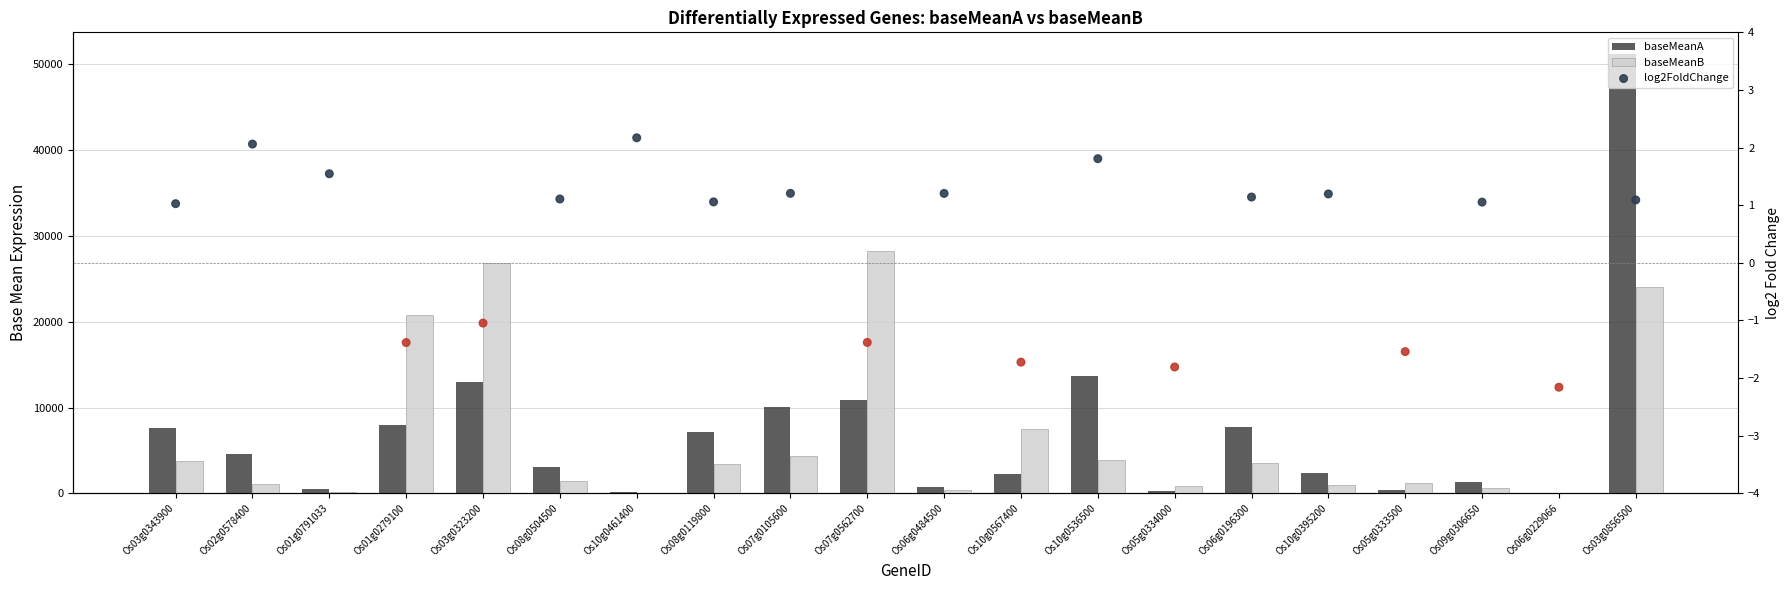

What are all the series names shown in the legend?

baseMeanA, baseMeanB, log2FoldChange